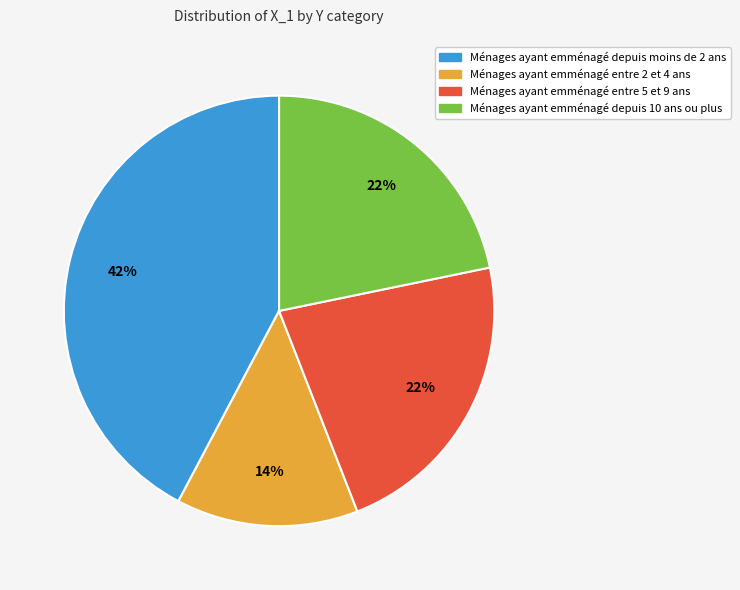

To the nearest percent, what is the average slice percentage?

25%